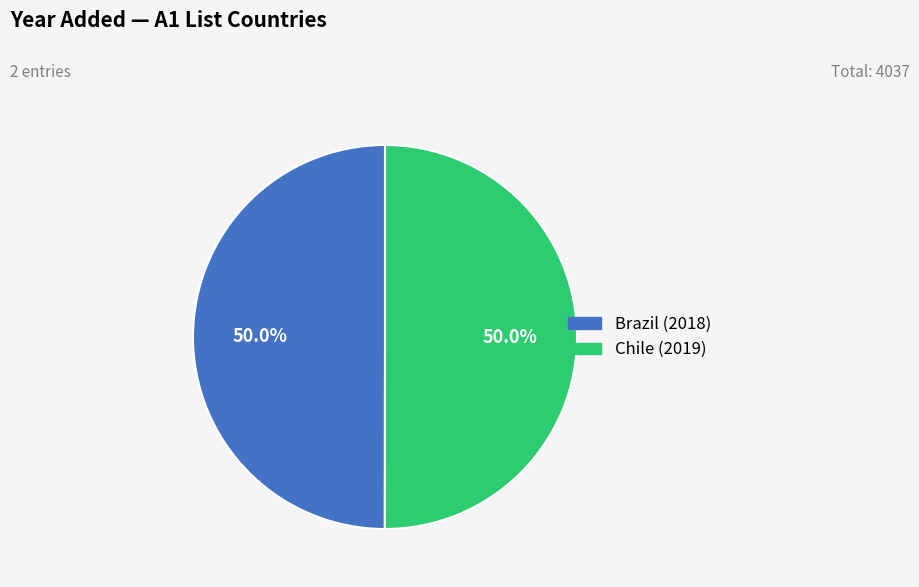

How many slices are in this pie chart?

2